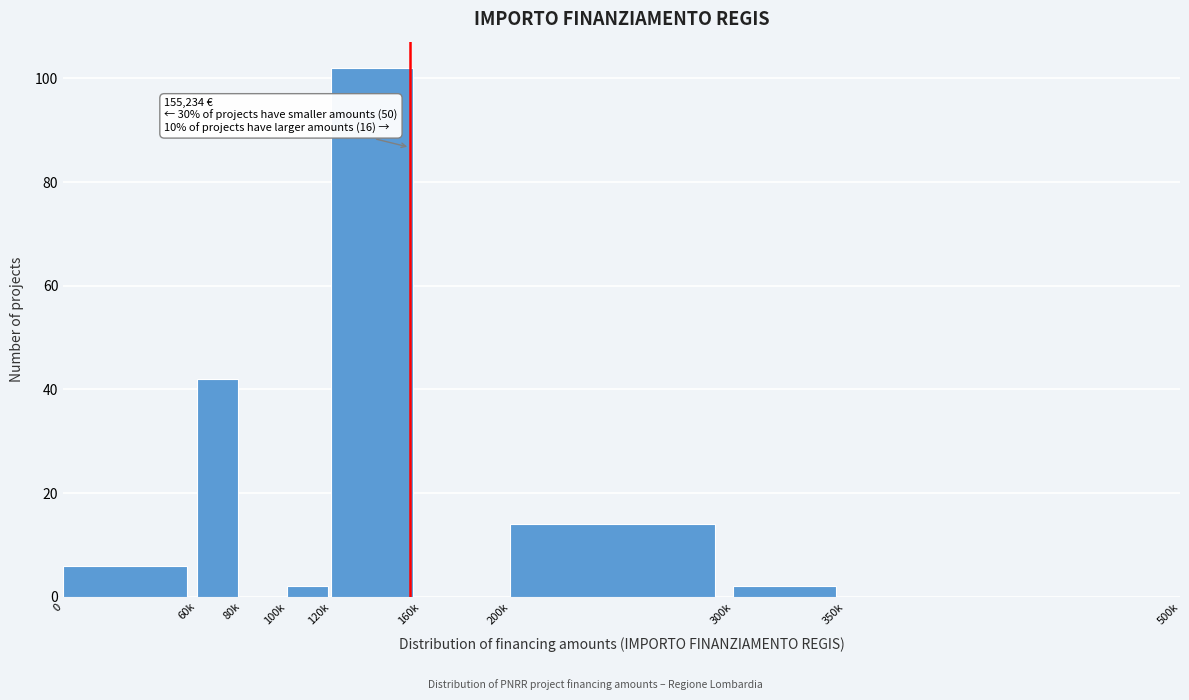

Reading right to left, extract all data points from this chart.

350k=0	300k=2	200k=14	160k=0	120k=102	100k=2	80k=0	60k=42	0=6